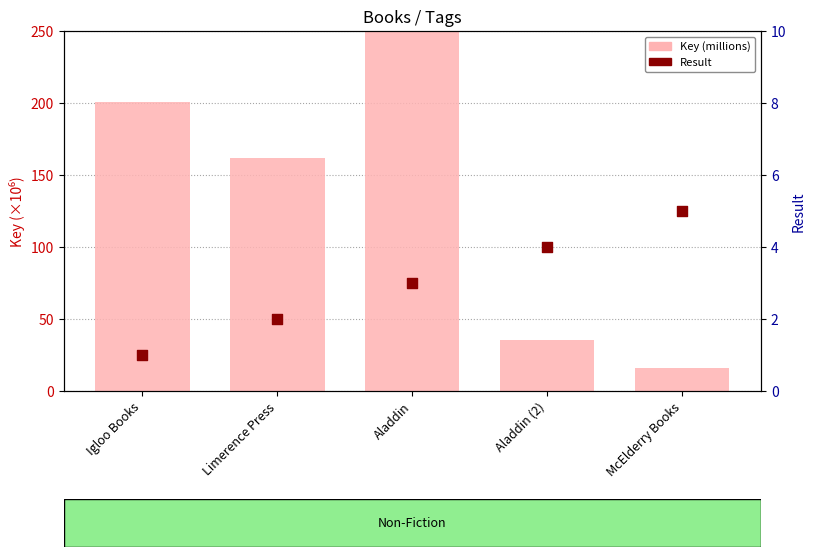

Which series reaches the maximum Y coordinate?

Key (millions)